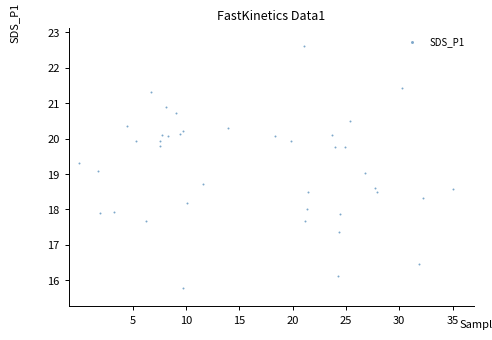

What is the range of X values (max minus min)?

35.0